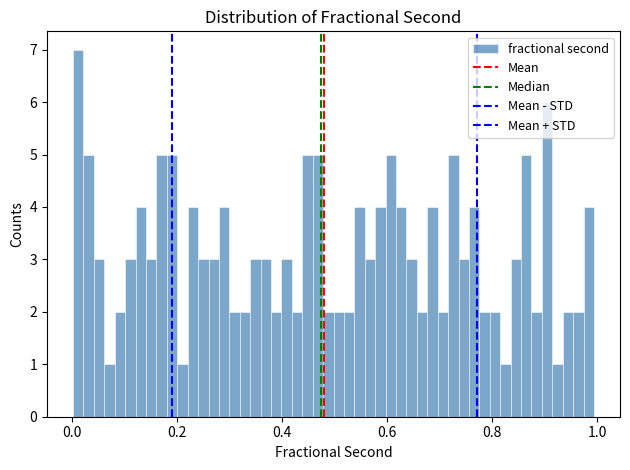

Around what value on the x-axis is the tallest bar? Give the approximate position of its centre, as read against the axis.

0.02